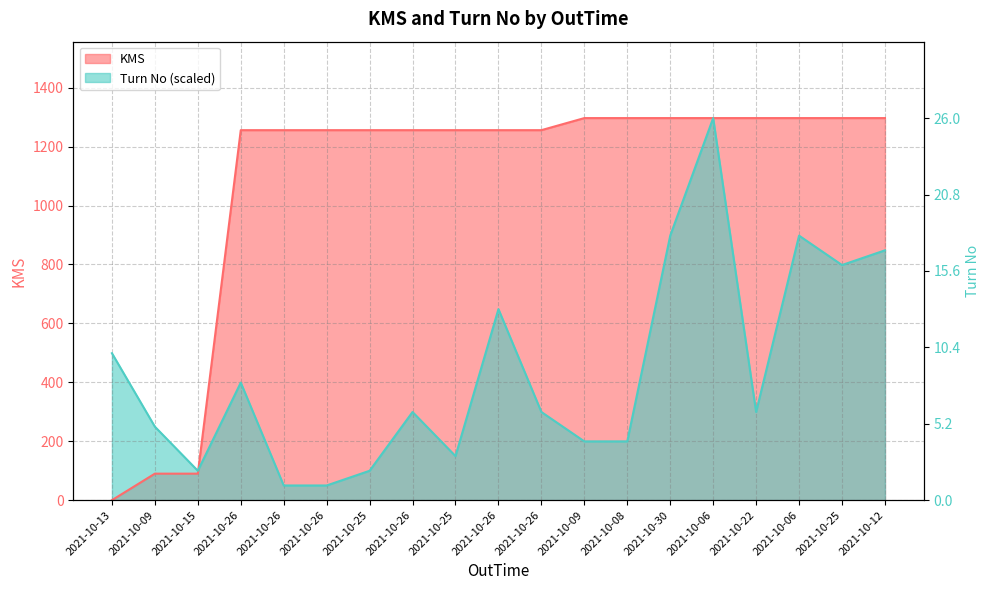

How many data points in Turn No are above 299?

11